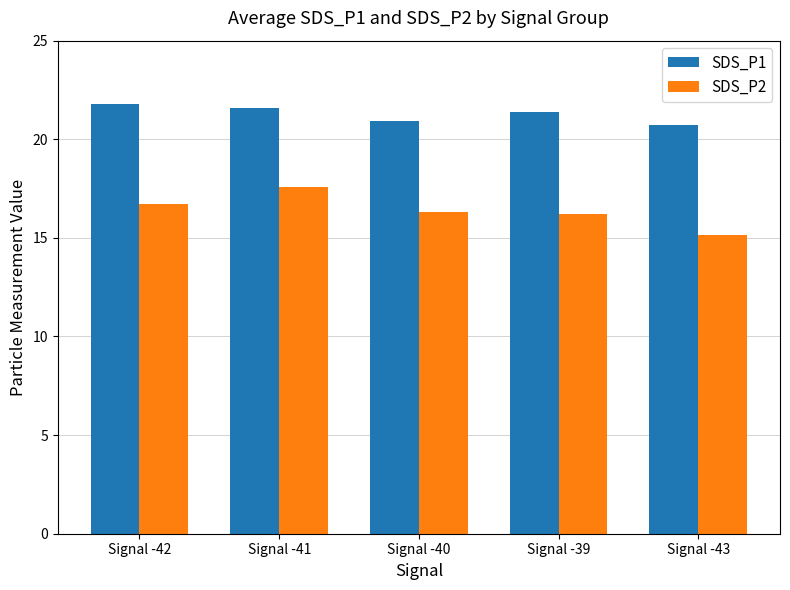

Which category has the highest value in the SDS_P2 series?

Signal -41